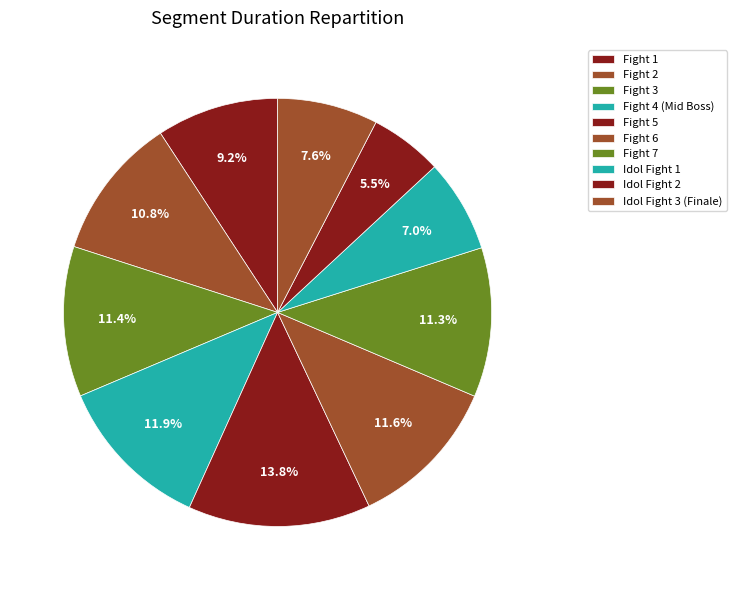

To the nearest percent, what is the combined percentage of Fight 5 and Fight 7?

25%